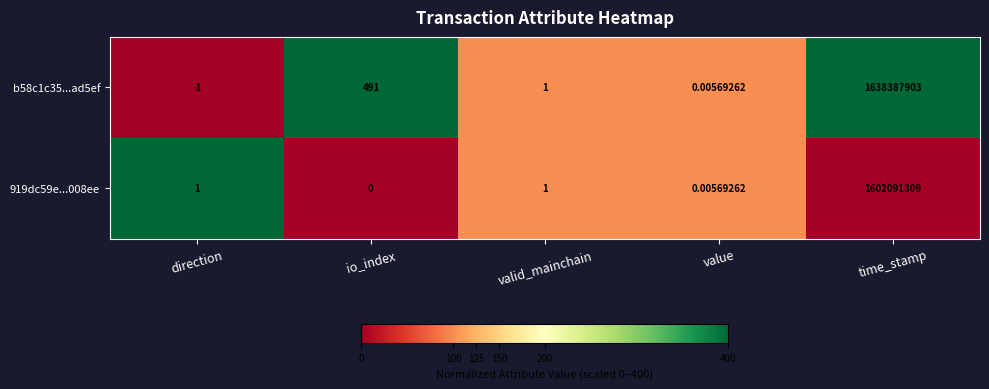

Where is b58c1c35...ad5ef nearest to the value 819193951?

io_index